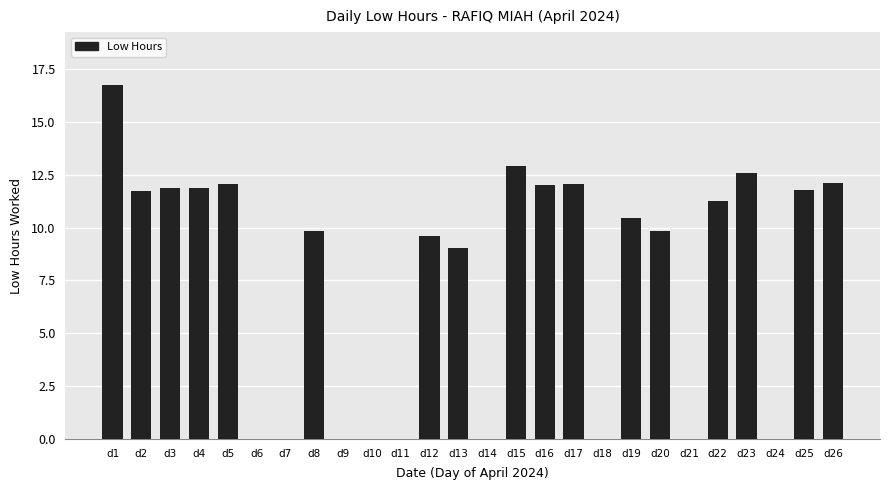

What is the change in value from d24 to d26?

+12.1